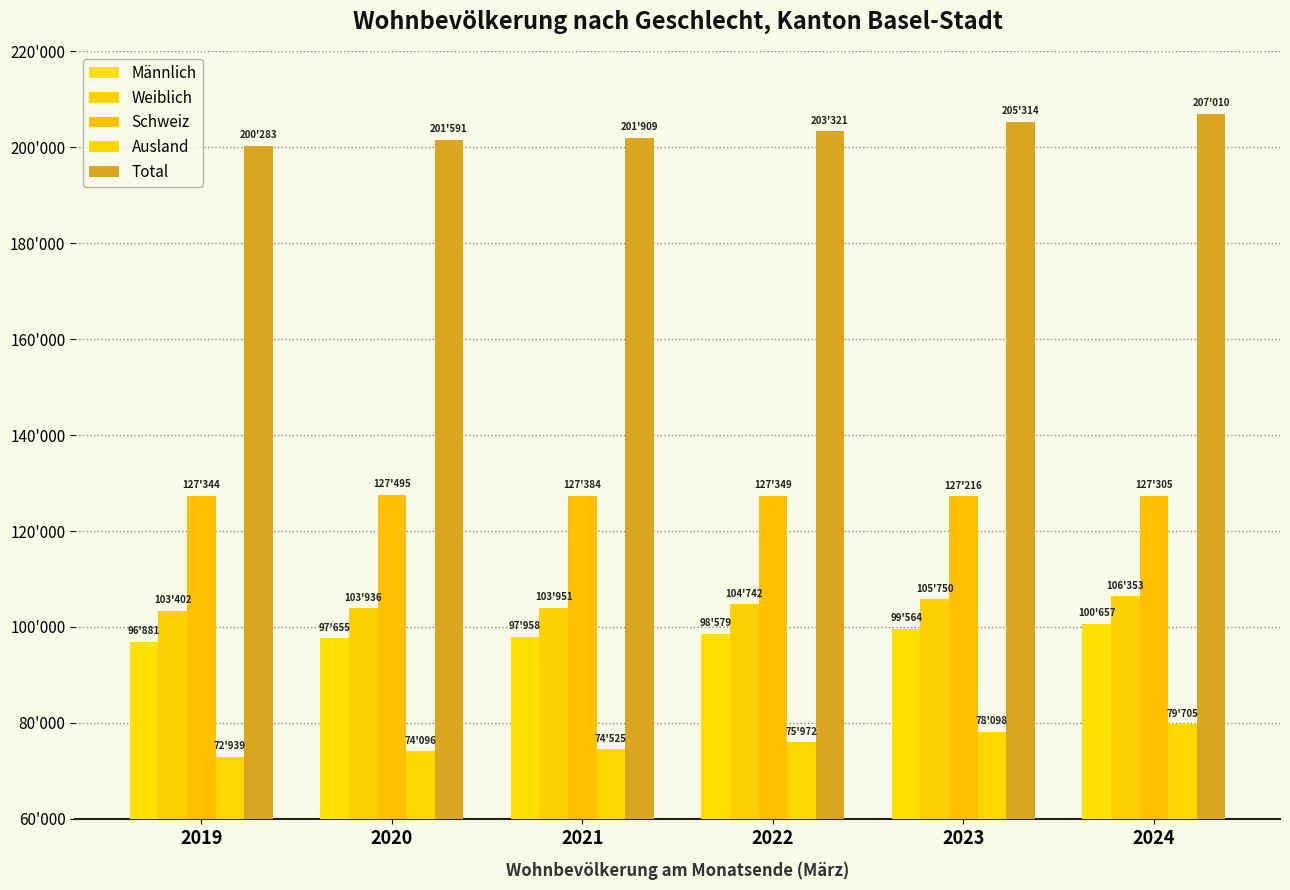

Are the bars horizontal?

No